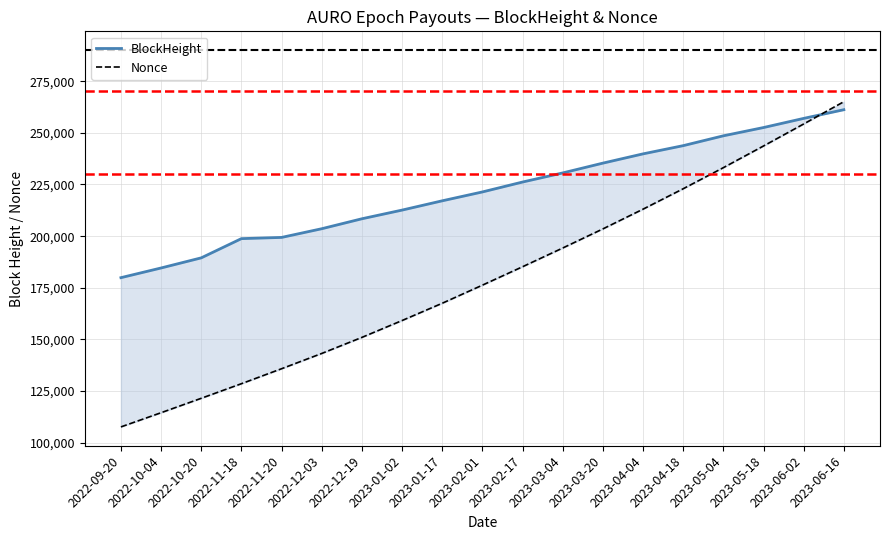

Which series has the largest range (max minus min)?

Nonce